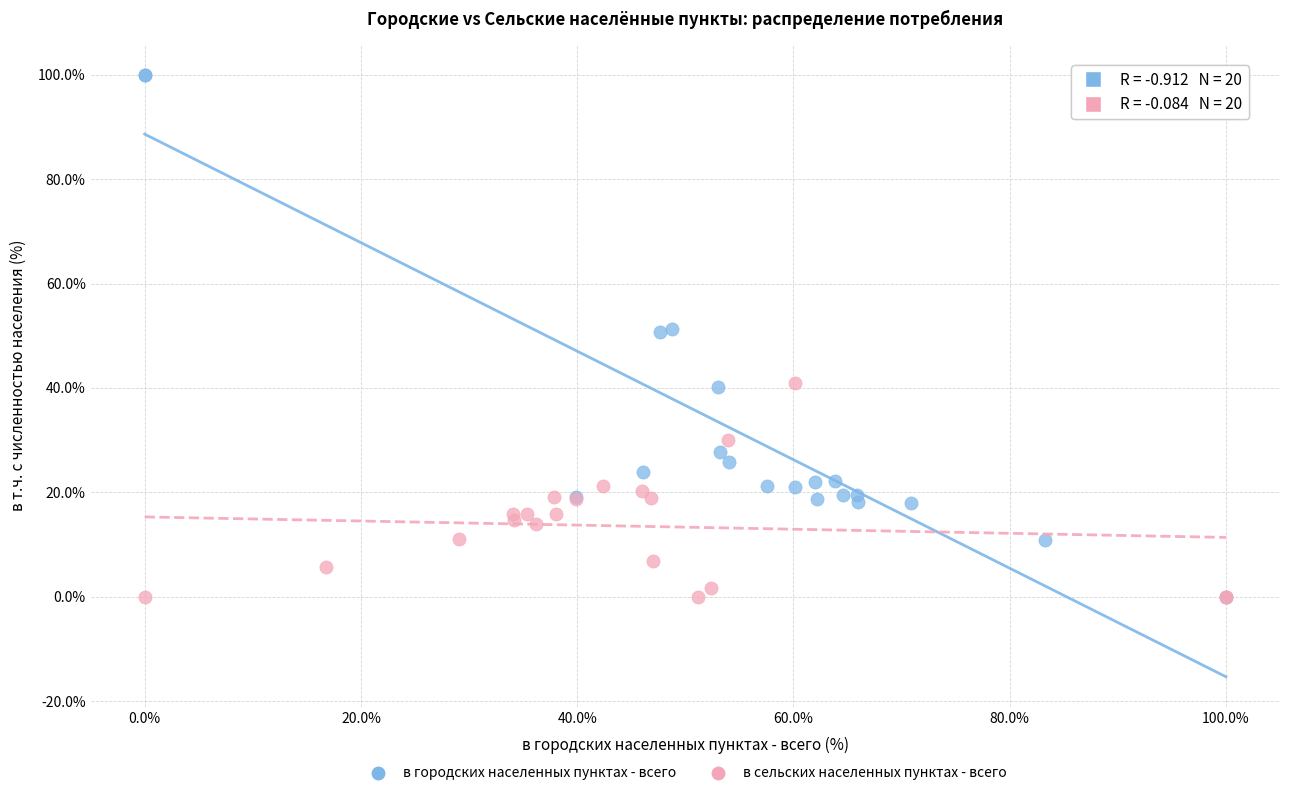

Which series has the widest spread of Y values?

в городских населенных пунктах - всего